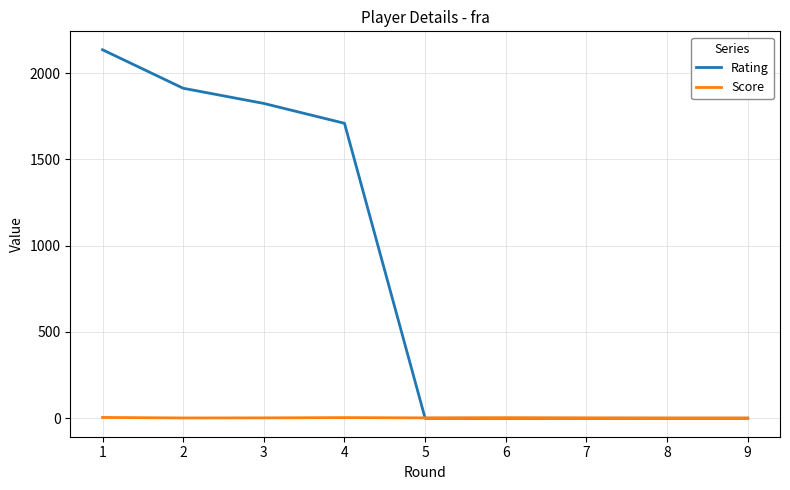

At how many categories does at least one series exceed 2121?

1